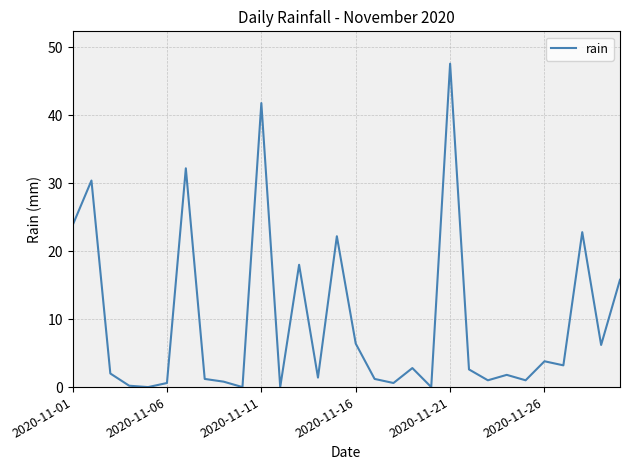

What is the maximum value shown in the chart?

47.6